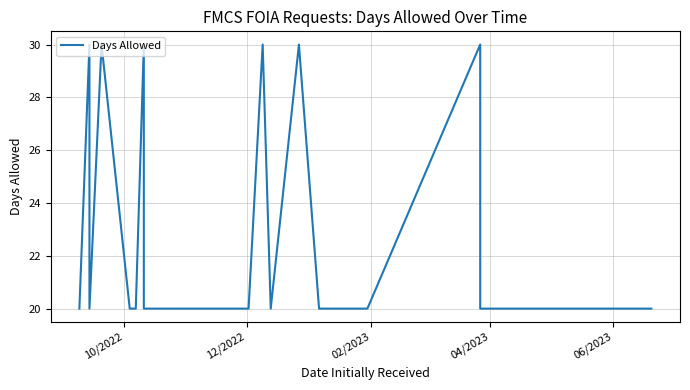

Count the number of data series in this chart.

1